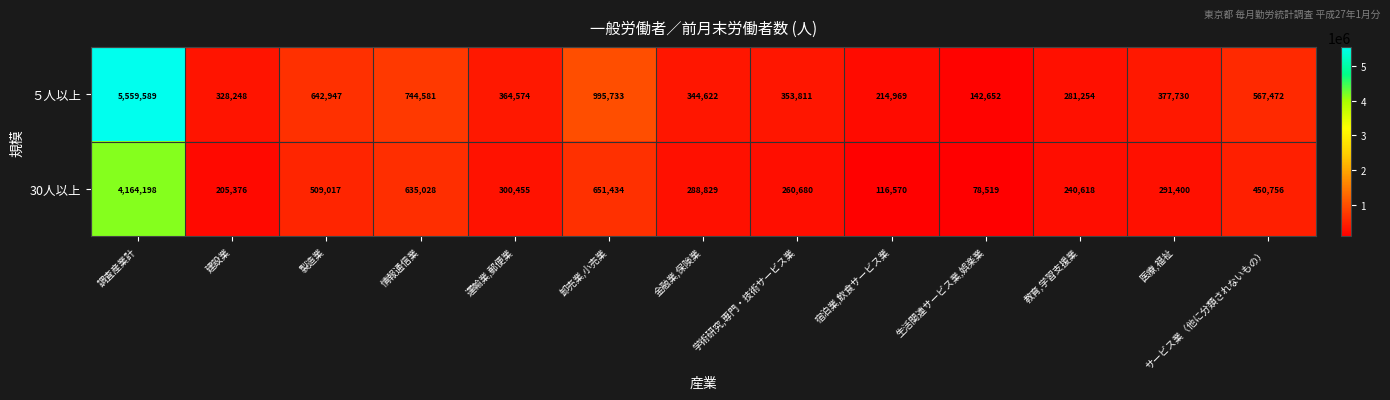

Where does the ５人以上 series first go above 364574?

調査産業計